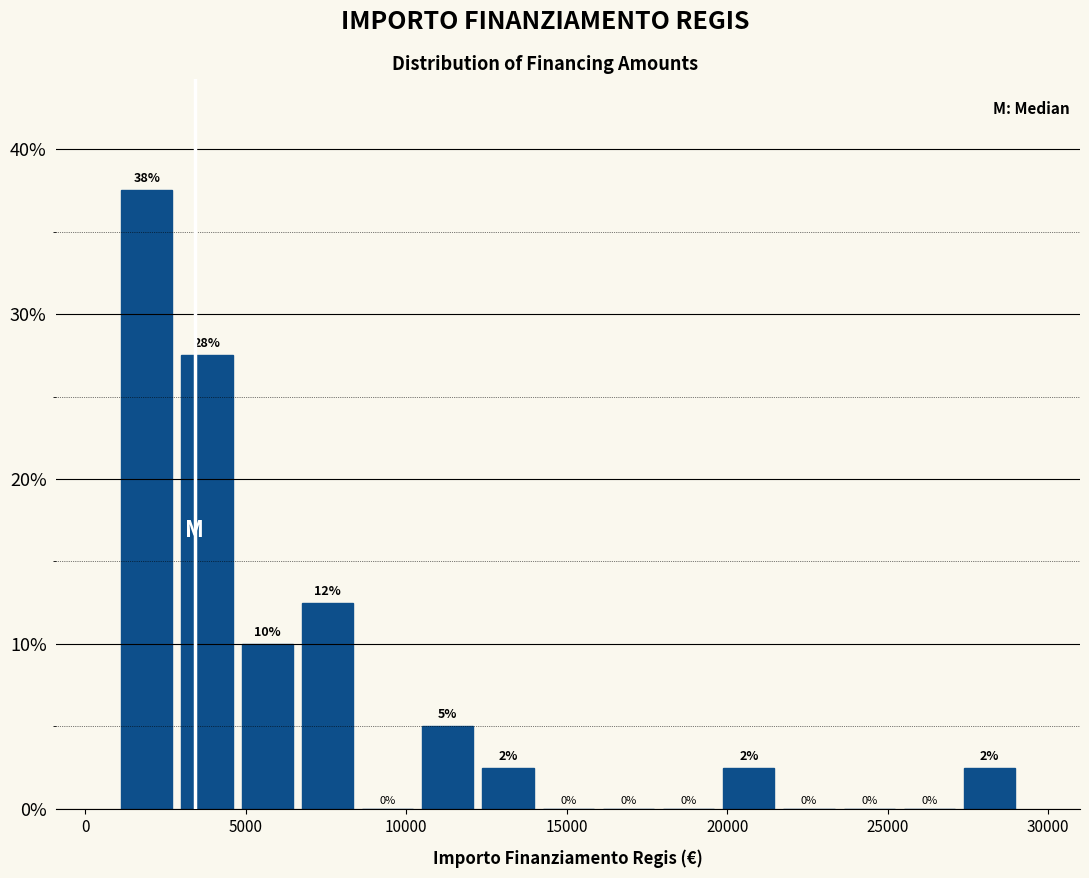

Around what value on the x-axis is the tallest bar? Give the approximate position of its centre, as read against the axis.

2000